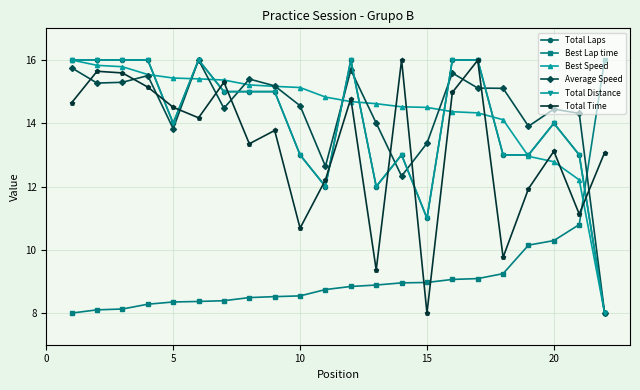

Does the chart have visible grid lines?

Yes